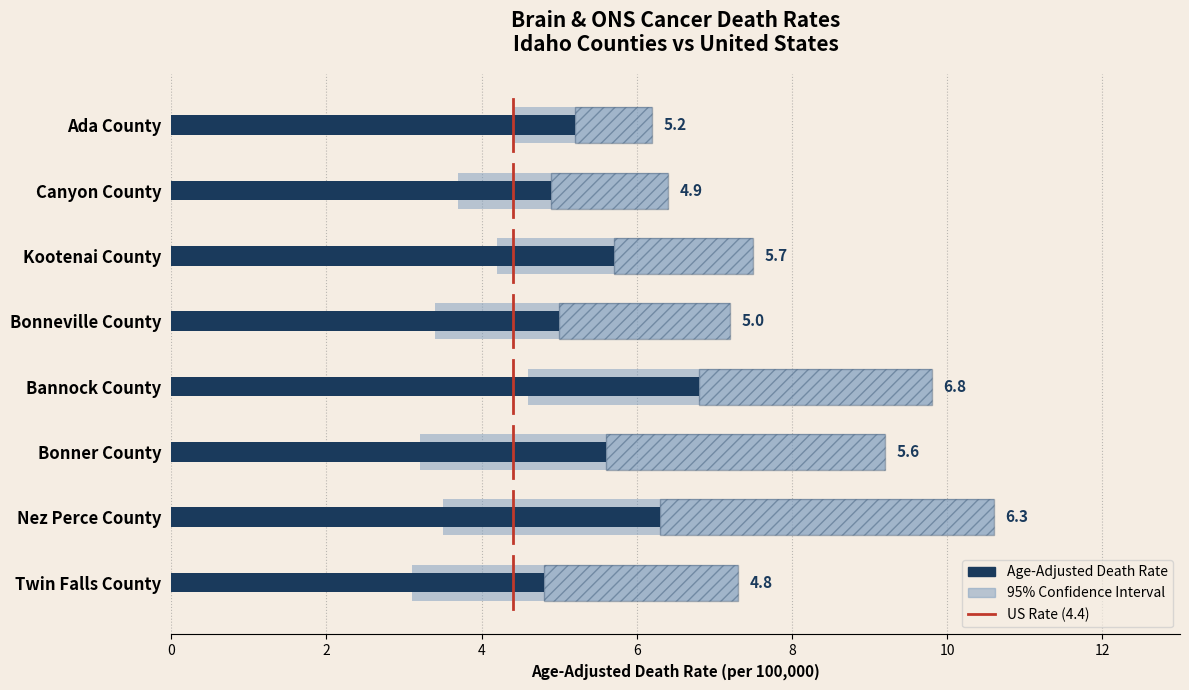

The value of Lower CI at Twin Falls County is 1.9. True or false?

False